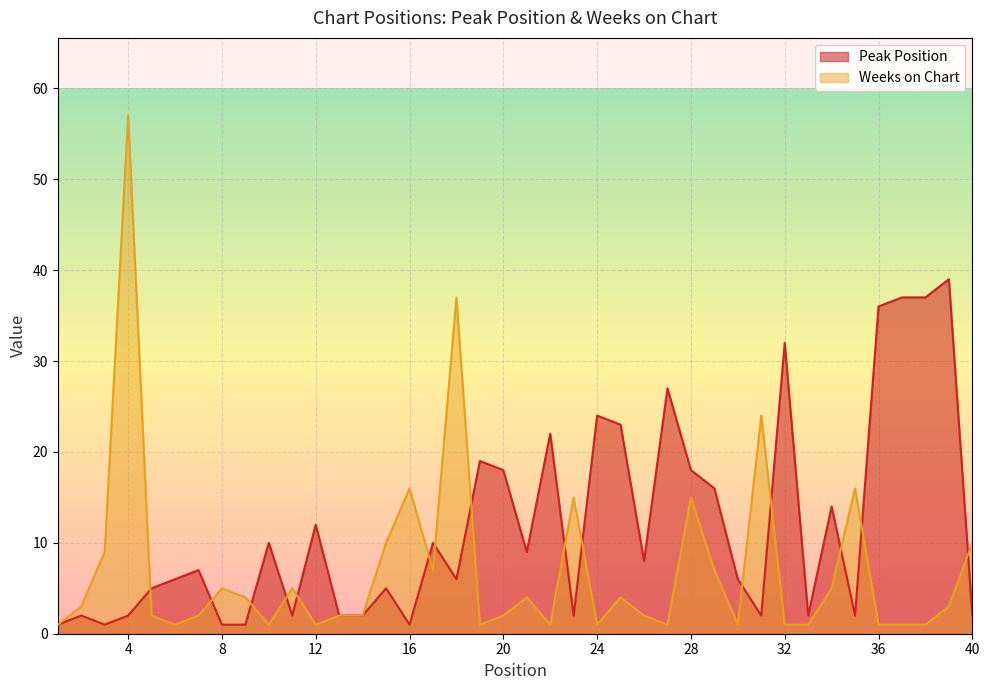

What are all the series names shown in the legend?

Peak Position, Weeks on Chart